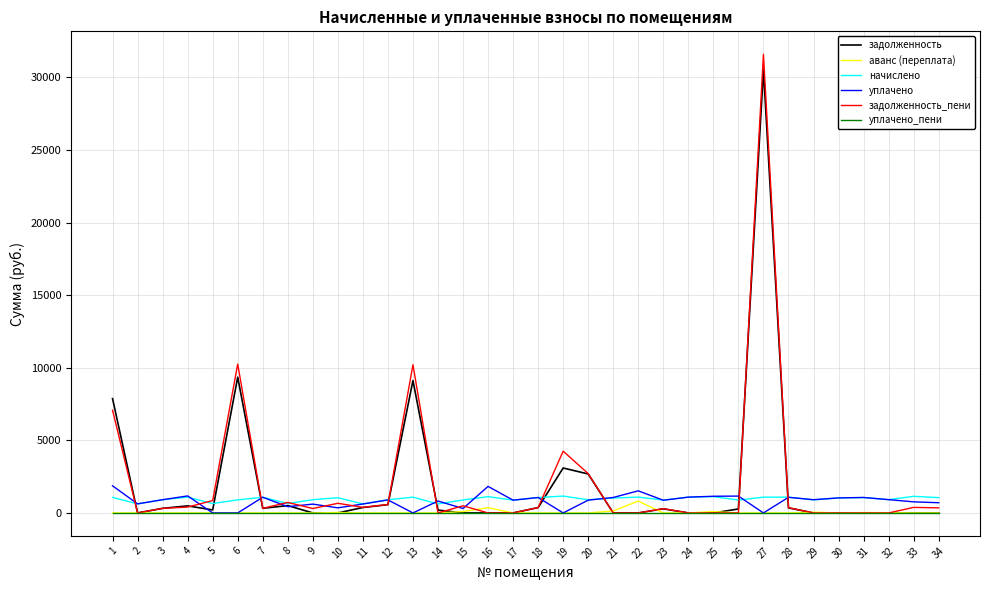

At how many categories does at least one series exceed 29850?

1